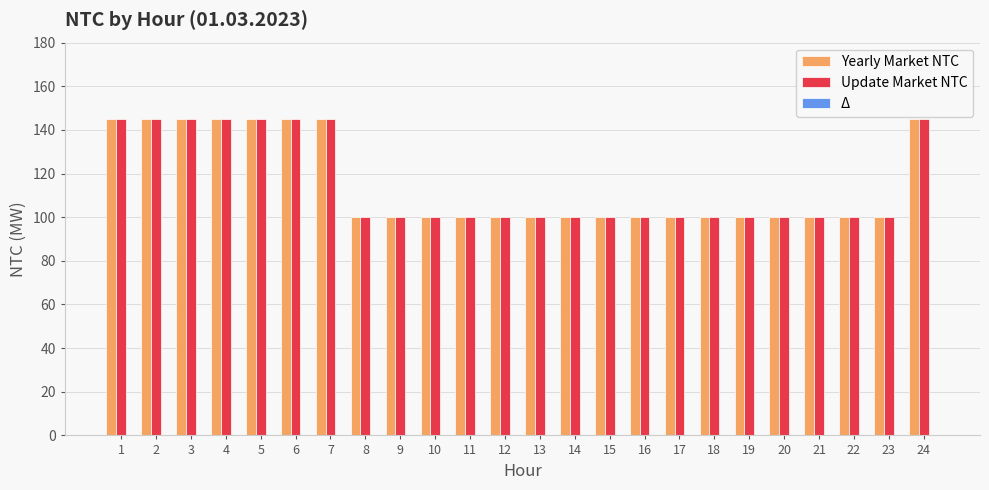

What is the maximum value shown in the chart?

145